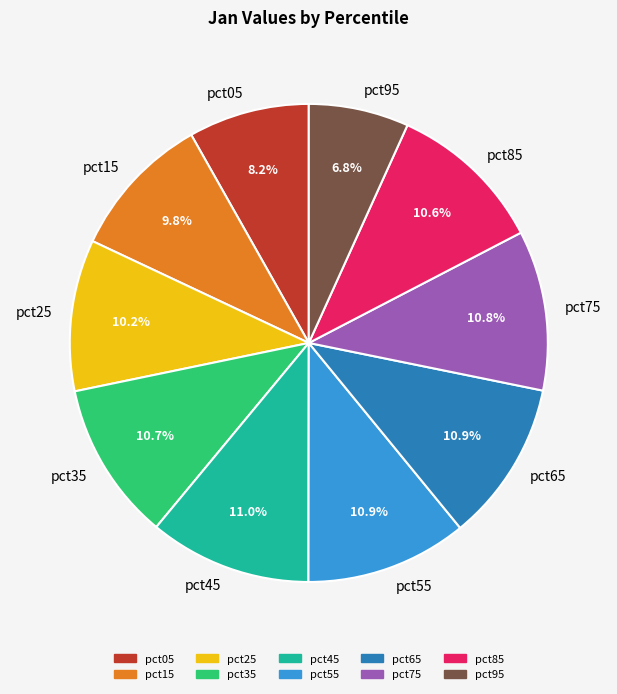

Is pct05 the majority of the pie?

No